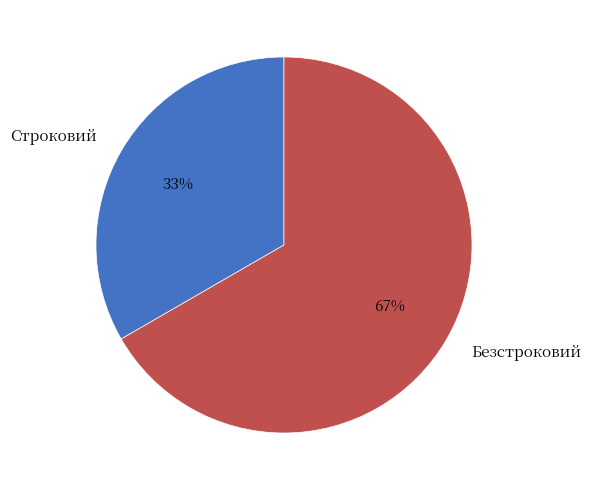

Approximately how many times larger is the value at Безстроковий compared to Строковий?

2.0